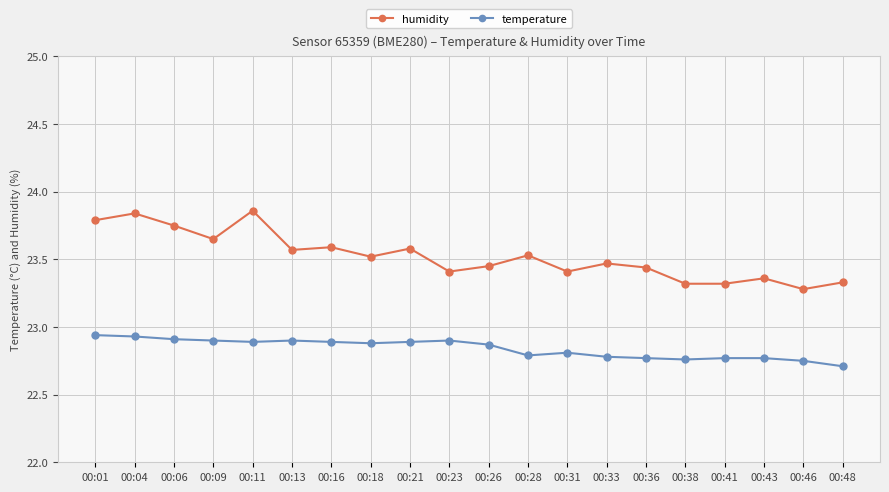

What is the total value across all series at 00:01?

46.7